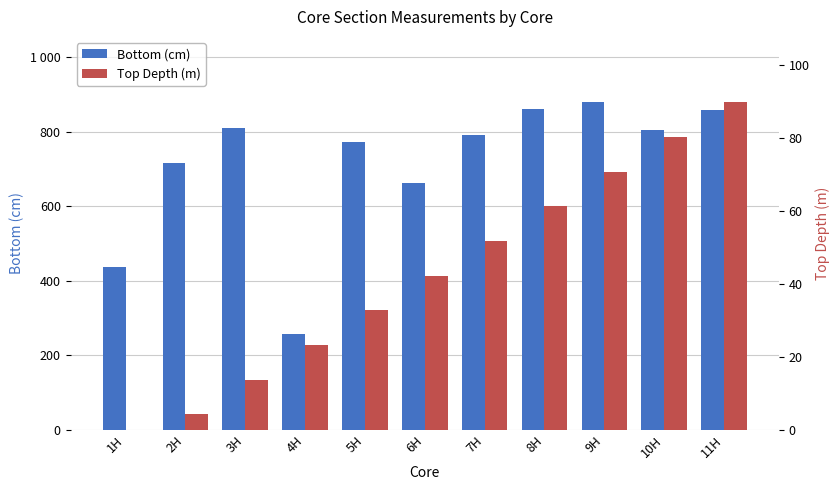

List the series in order of their peak value, highest first.

Bottom (cm), Top Depth (m)